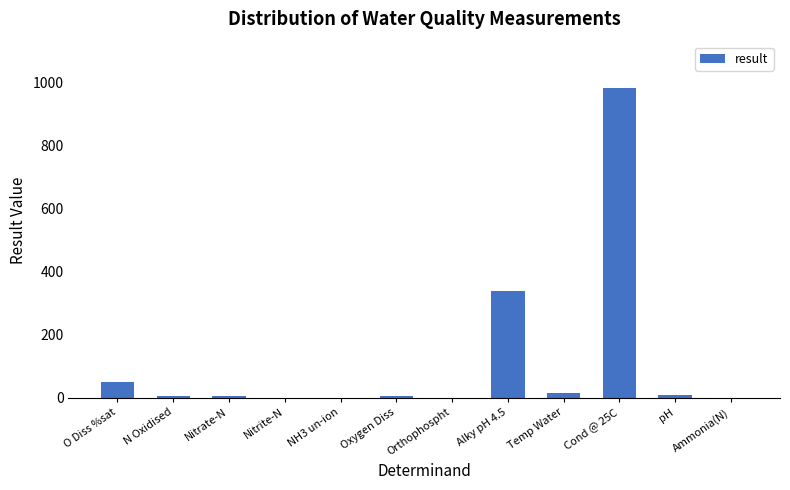

At which label is the value closest to 491?

Alky pH 4.5